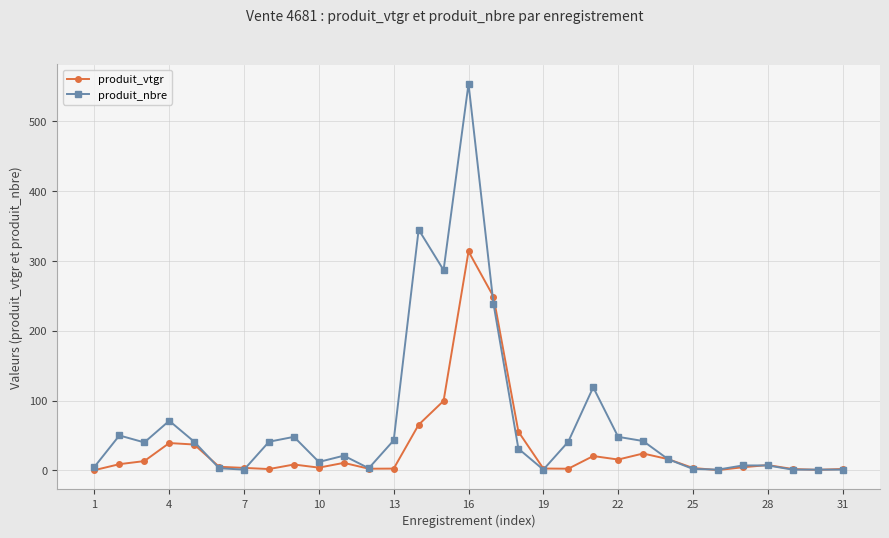

What is the greatest value displayed?

554.0